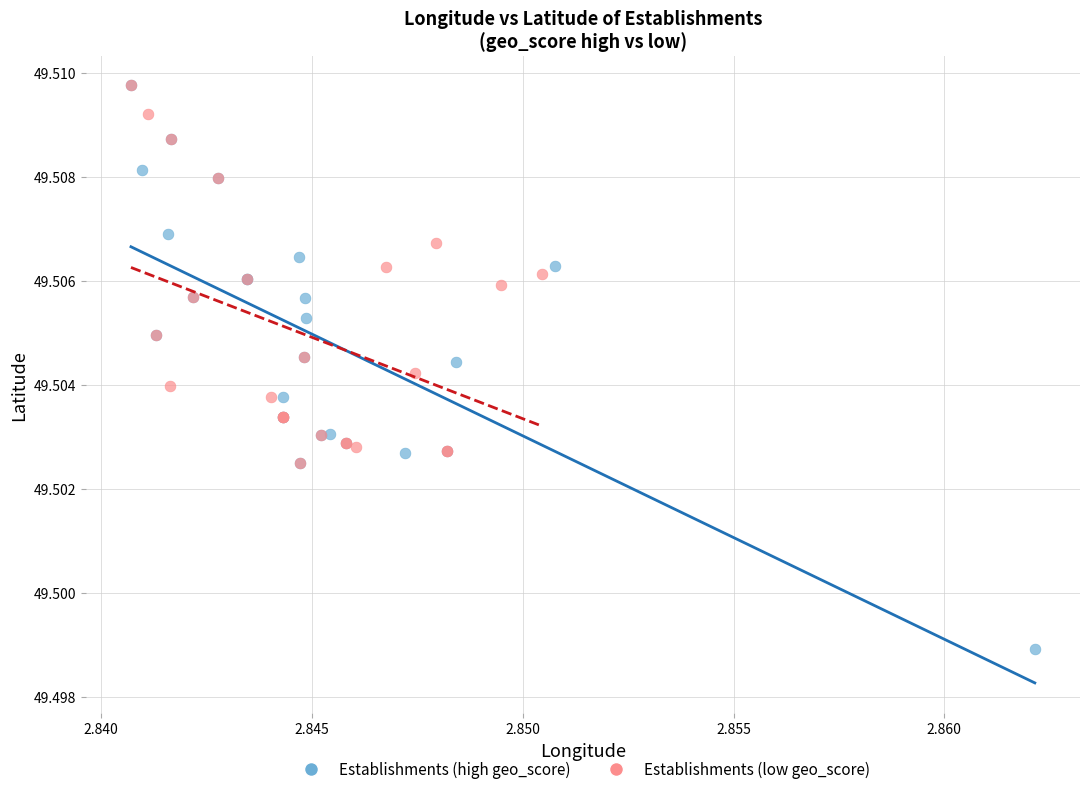

Which series has the largest Y range (max minus min)?

Establishments (high geo_score)